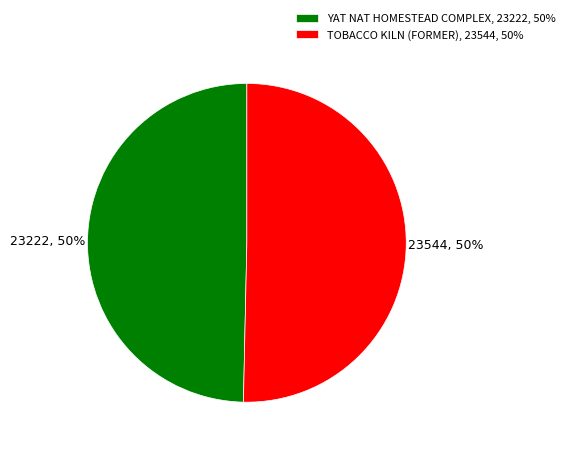

The TOBACCO KILN (FORMER) slice represents 50% of the pie. True or false?

True